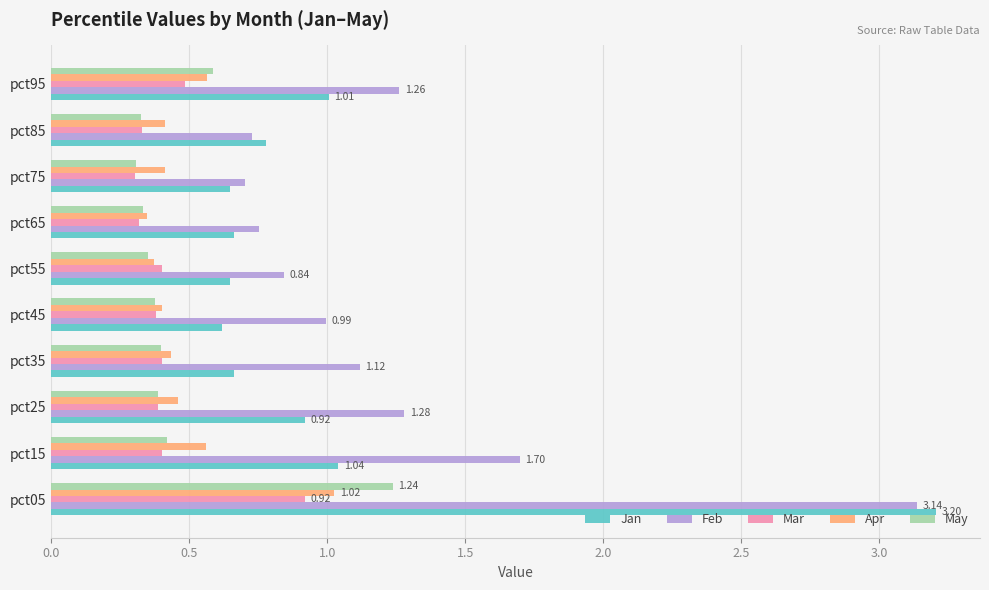

What is the sum of all Feb values?

12.5